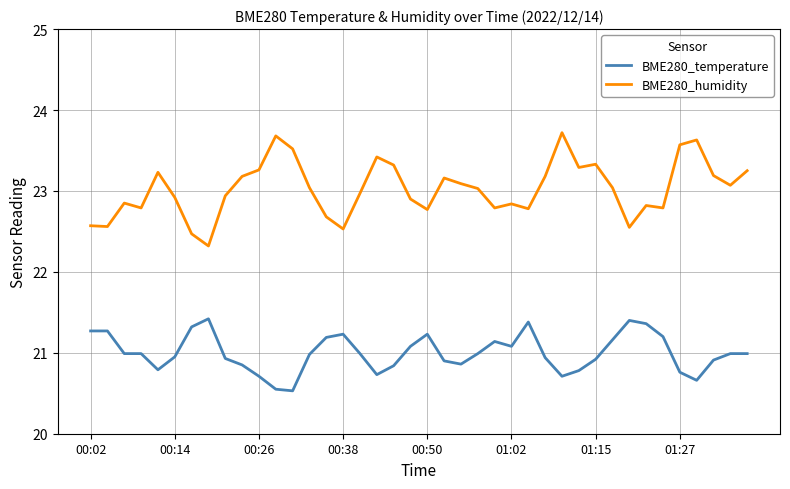

What is the difference between the maximum and minimum values in the BME280_humidity series?

1.4